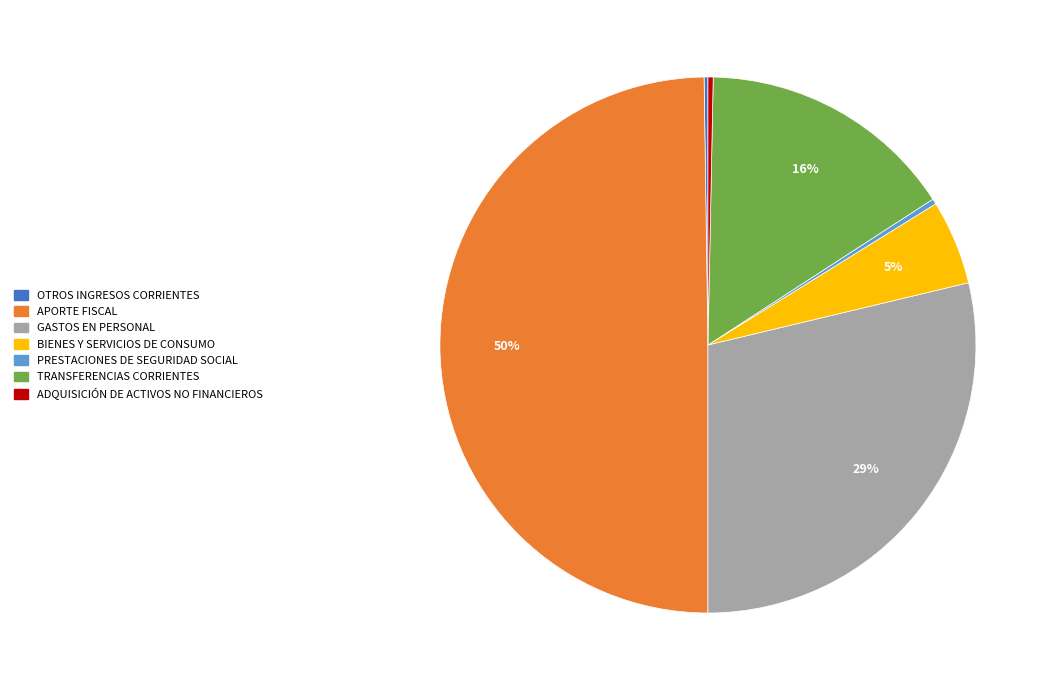

Does GASTOS EN PERSONAL represent more than half of the total?

No